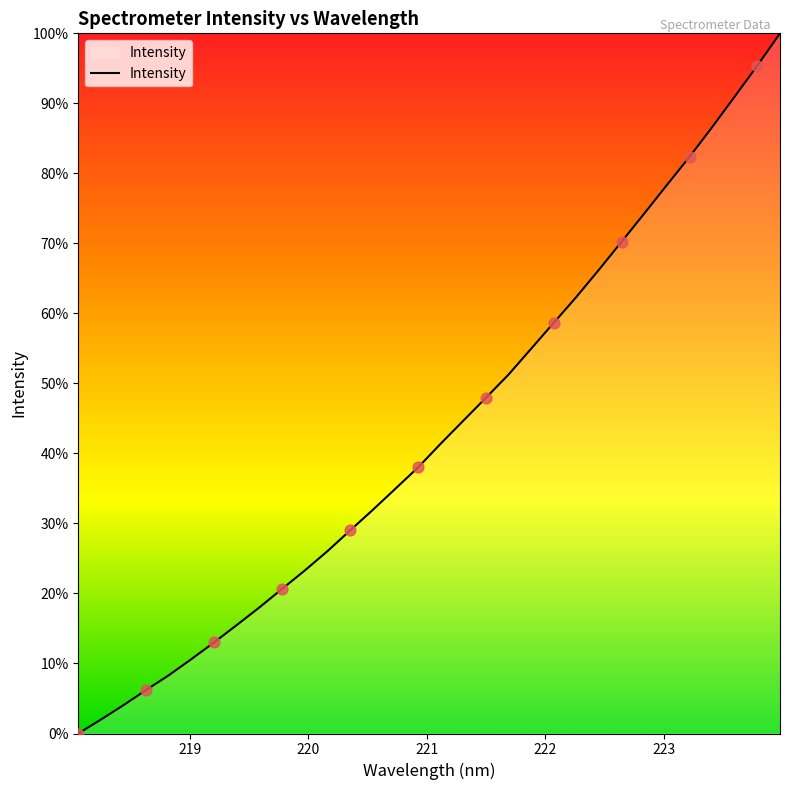

What is the difference between the maximum and minimum values?

100.0